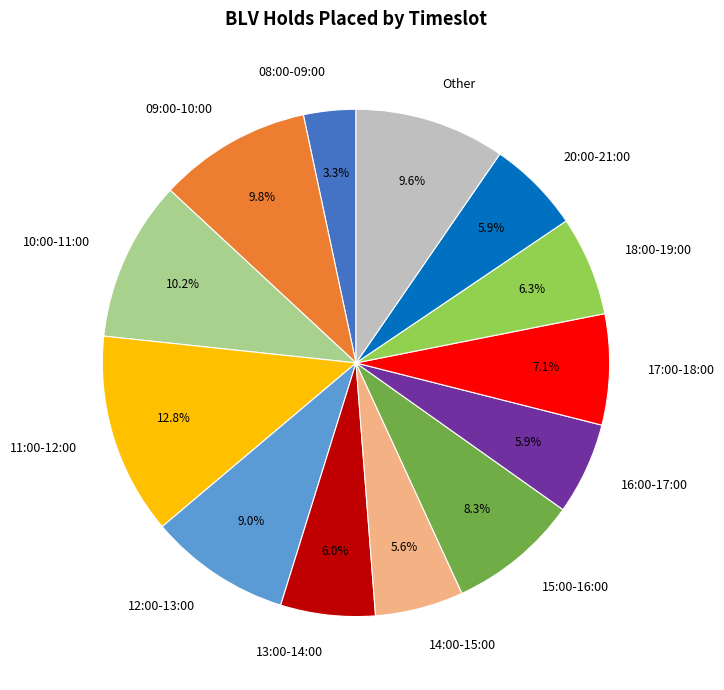

Count the number of slices in the pie.

13